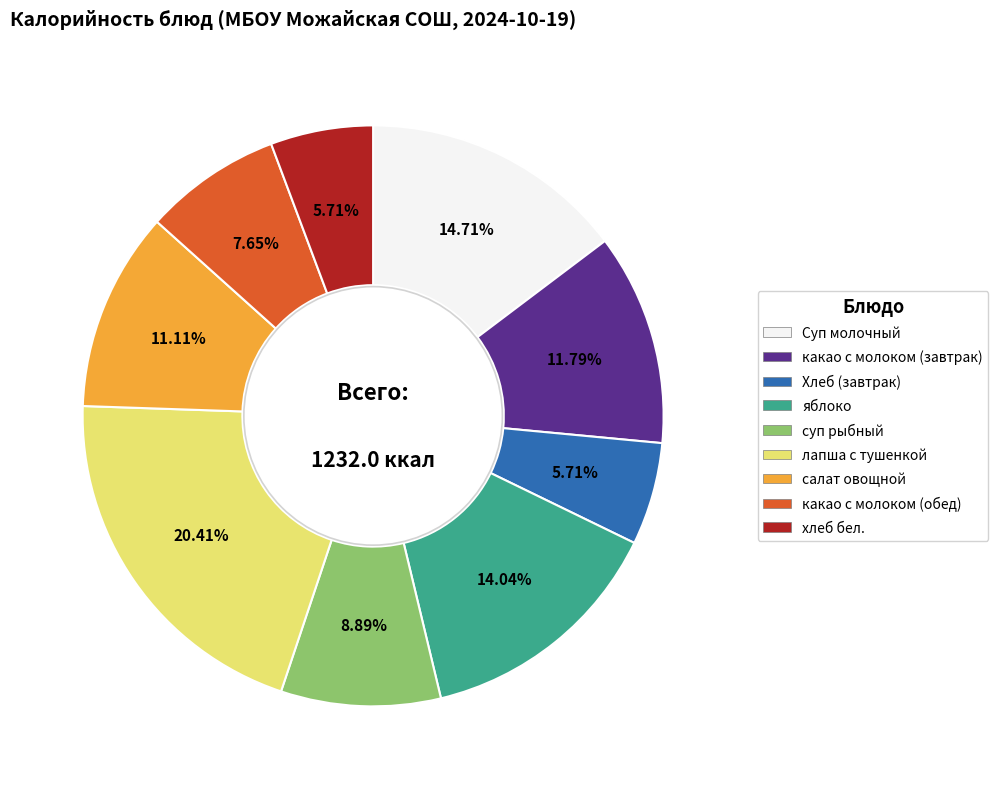

What is the largest slice in the pie chart?

лапша с тушенкой